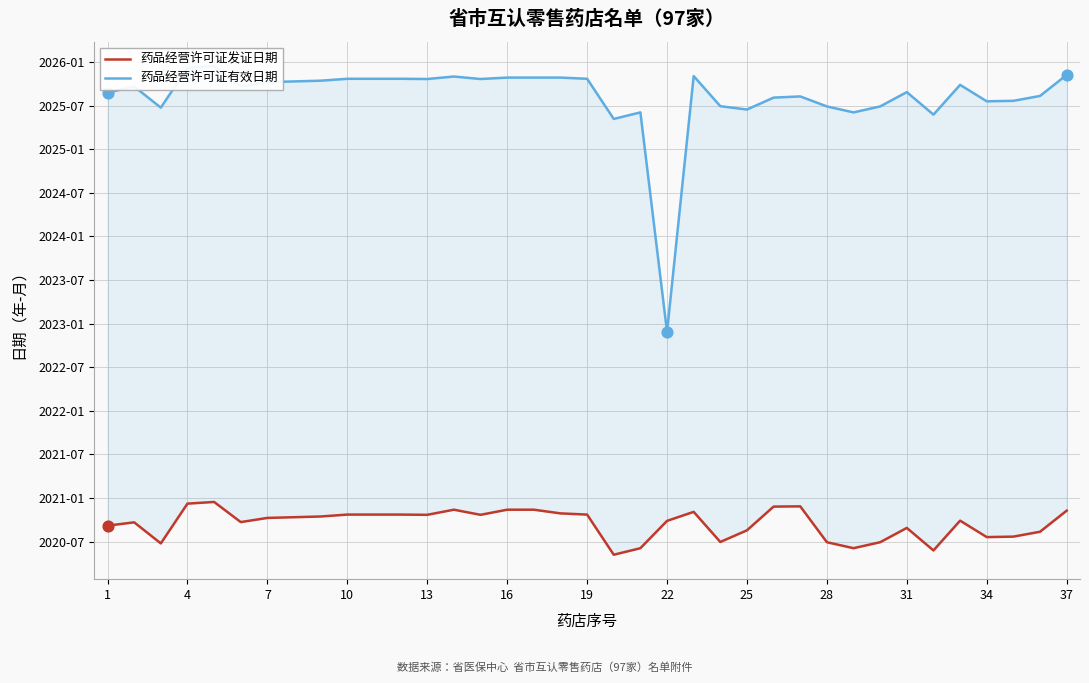

Which series contains the highest Y value?

药品经营许可证有效日期